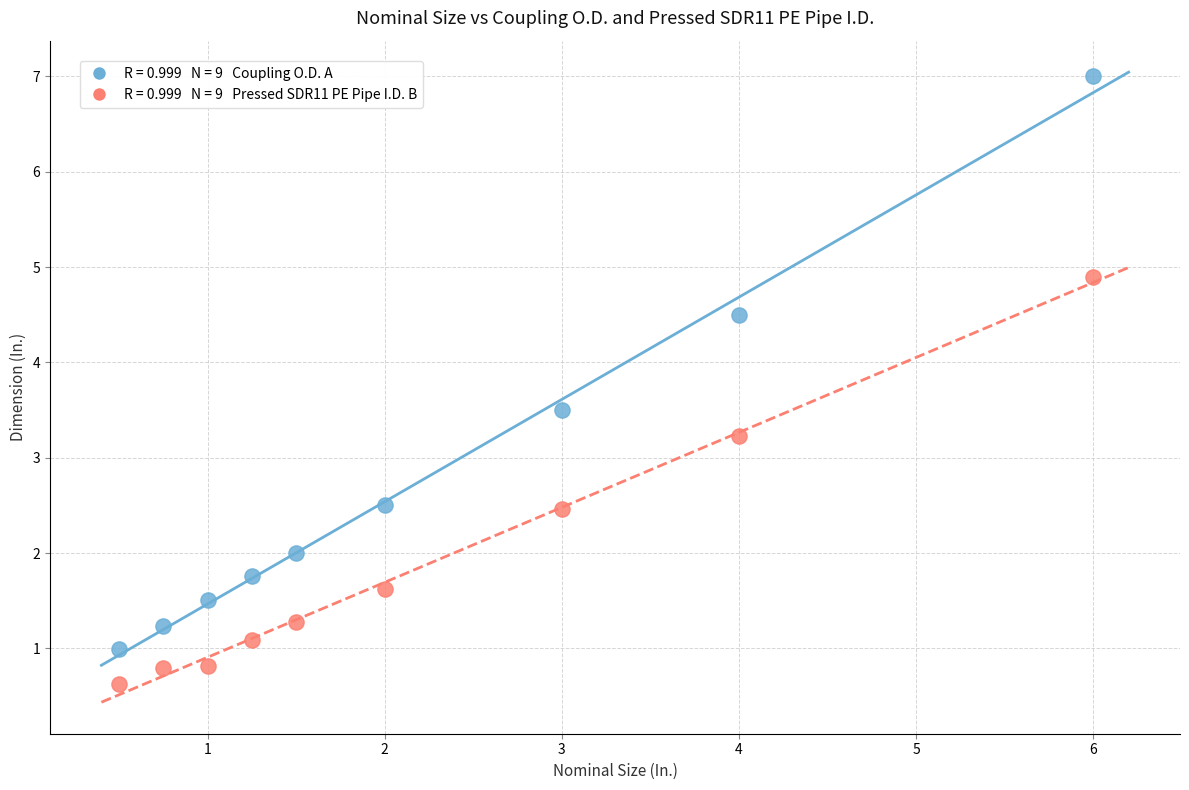

Across all data points, what is the range of X values (max minus min)?

5.5